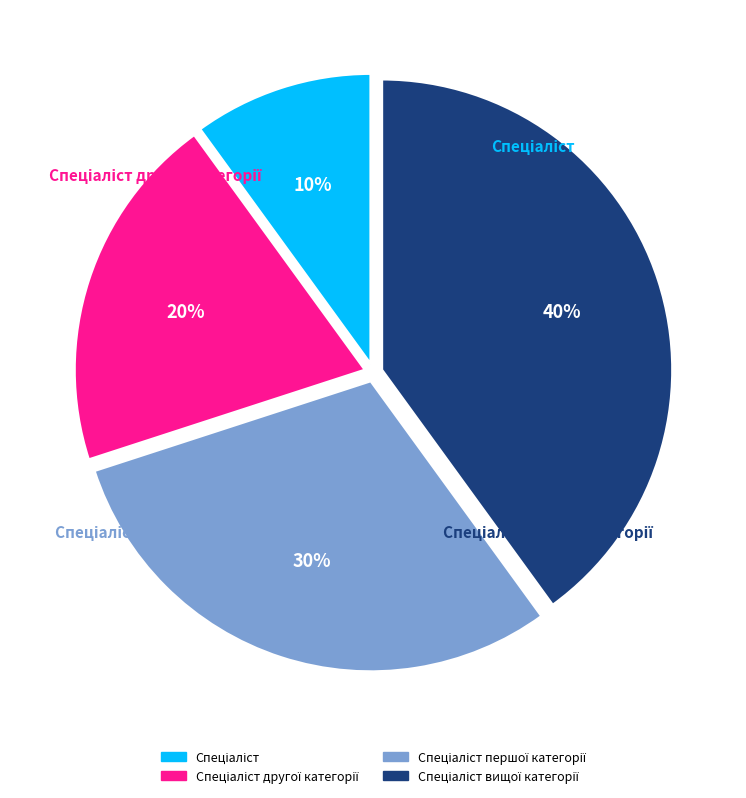

To the nearest percent, what is the combined percentage of Спеціаліст другої категорії and Спеціаліст першої категорії?

50%